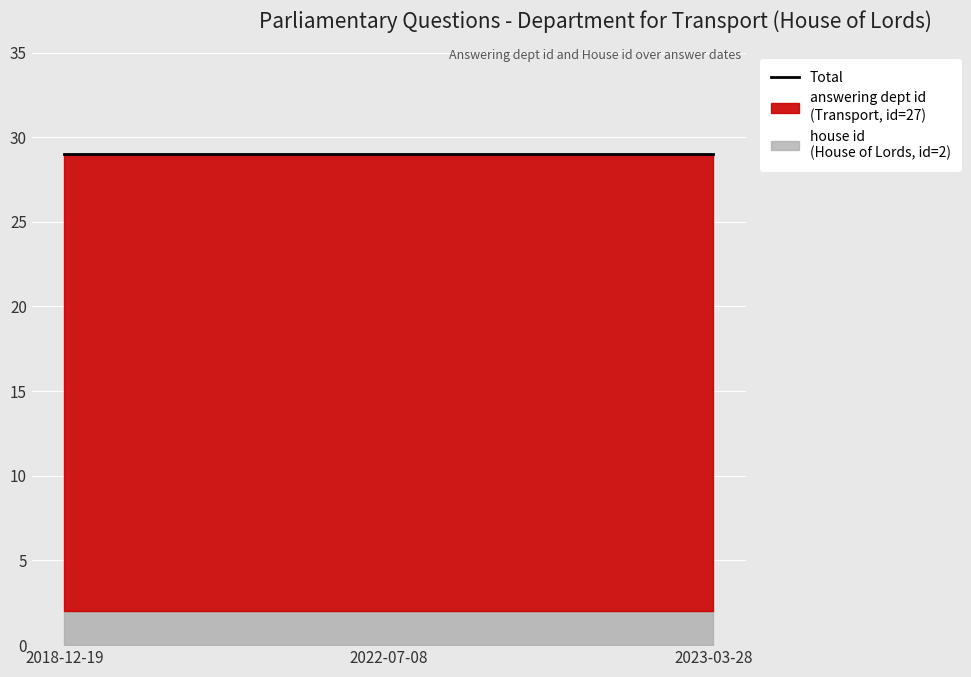

Is it true that house id equals 1 at 2022-07-08?

False